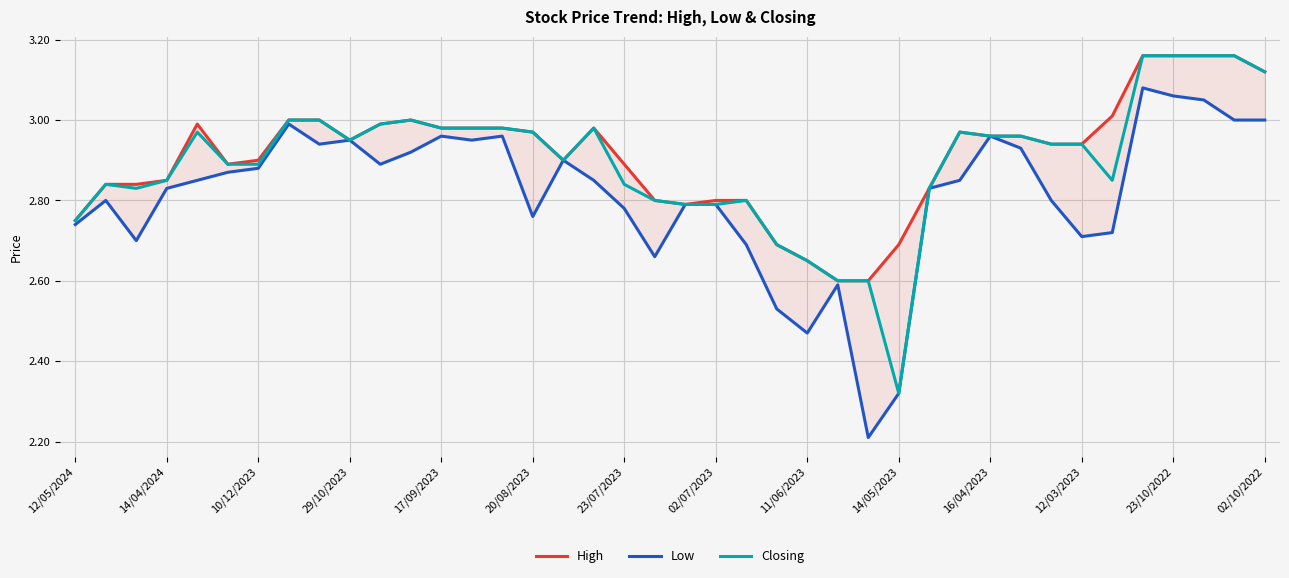

How many categories are shown in the chart?

40